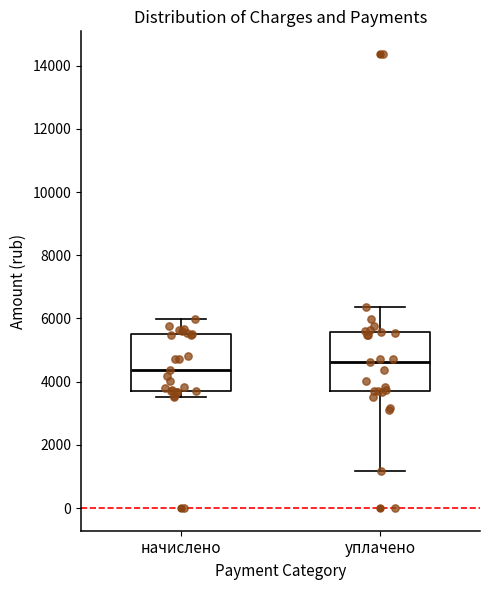

Reading left to right, read every box against the y-axis: the position of its median line, the range the box covers, and the ends of its whiskers. The values are not printed on the chart, so give them approximately, as read against the axis.

начислено: median 4400, box 3800 to 5400, whiskers 3600 to 6000
уплачено: median 4600, box 3800 to 5600, whiskers 1200 to 6400